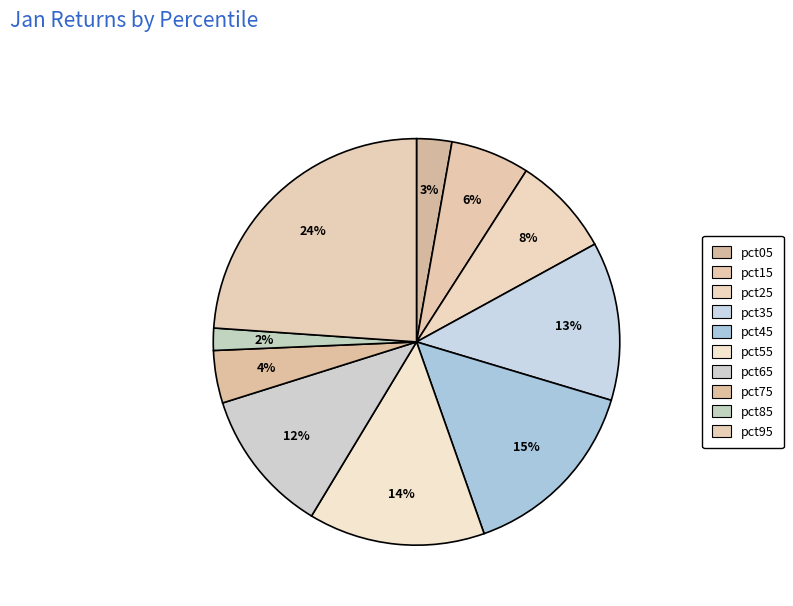

What is the largest slice in the pie chart?

pct95